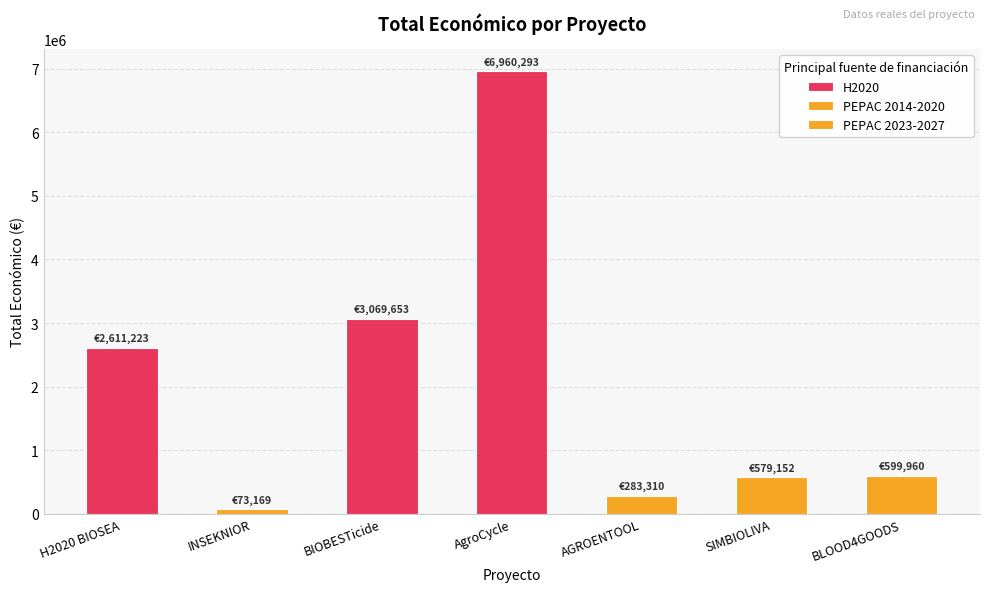

The value at BLOOD4GOODS is 290907. True or false?

False